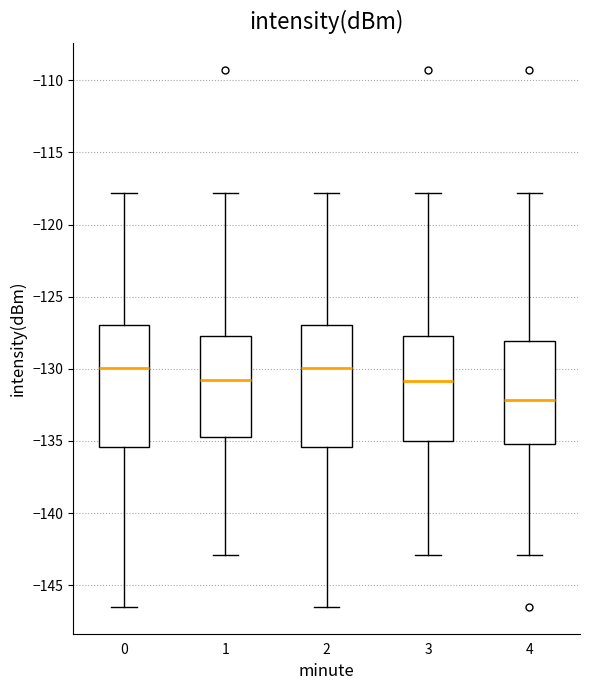

Reading left to right, read every box against the y-axis: the position of its median line, the range the box covers, and the ends of its whiskers. The values are not printed on the chart, so give them approximately, as read against the axis.

0: median -130.0, box -135.5 to -127.0, whiskers -146.5 to -118.0
1: median -131.0, box -134.5 to -127.5, whiskers -143.0 to -118.0
2: median -130.0, box -135.5 to -127.0, whiskers -146.5 to -118.0
3: median -131.0, box -135.0 to -127.5, whiskers -143.0 to -118.0
4: median -132.0, box -135.0 to -128.0, whiskers -143.0 to -118.0